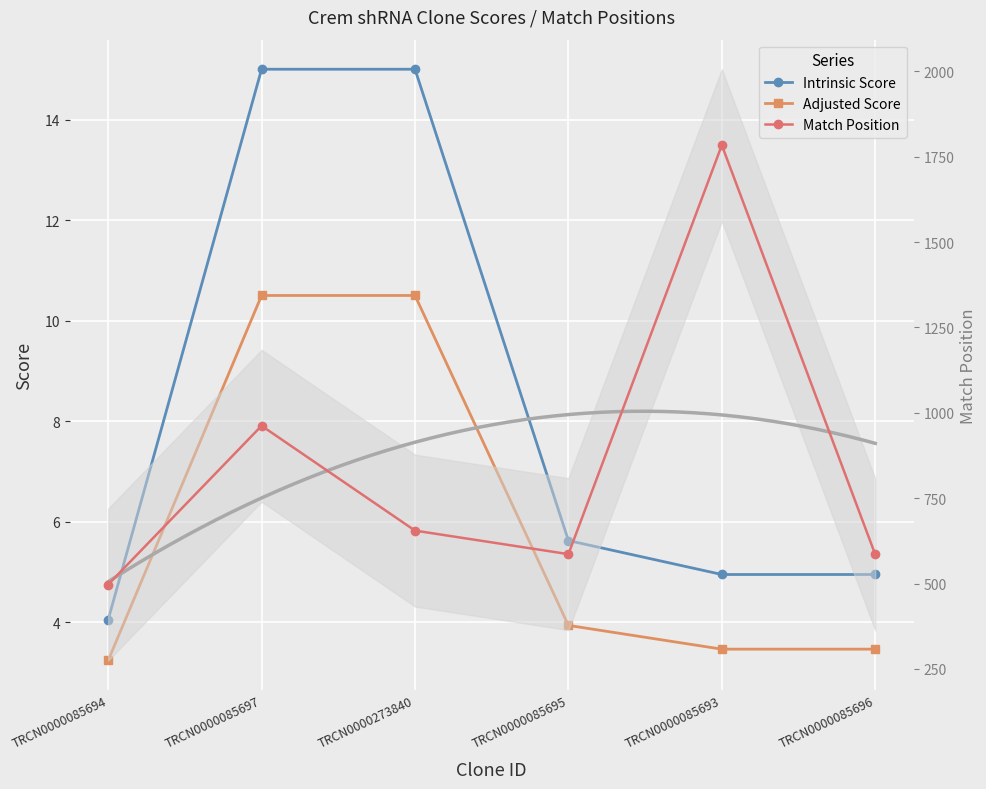

True or false: Match Position and Adjusted Score intersect in this chart.

False